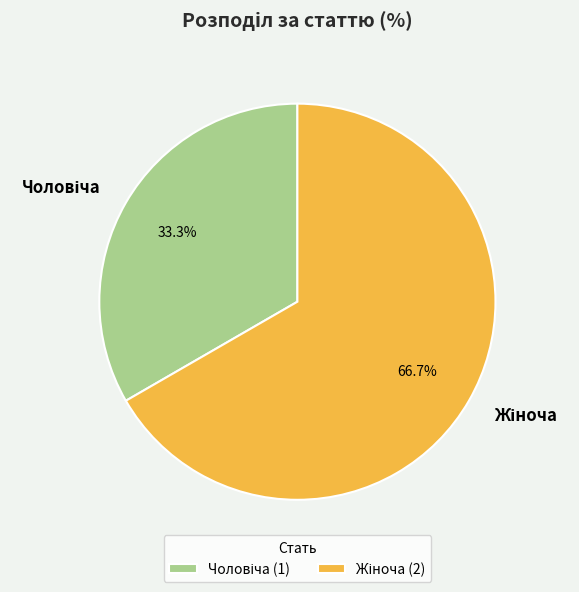

To the nearest percent, what is the average slice percentage?

50%